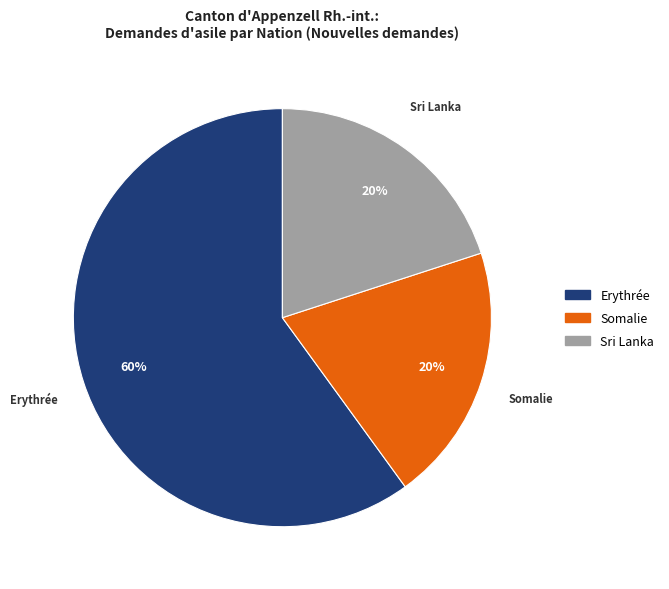

Is there any slice that represents more than half of the pie?

Yes